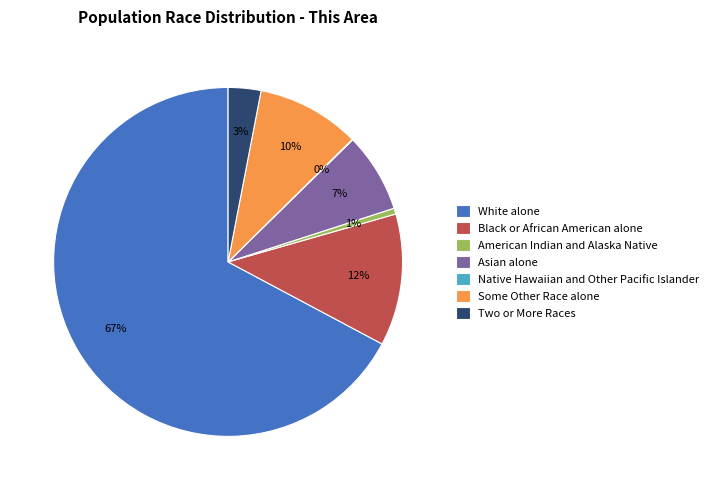

What percentage is the Two or More Races slice, to the nearest percent?

3%